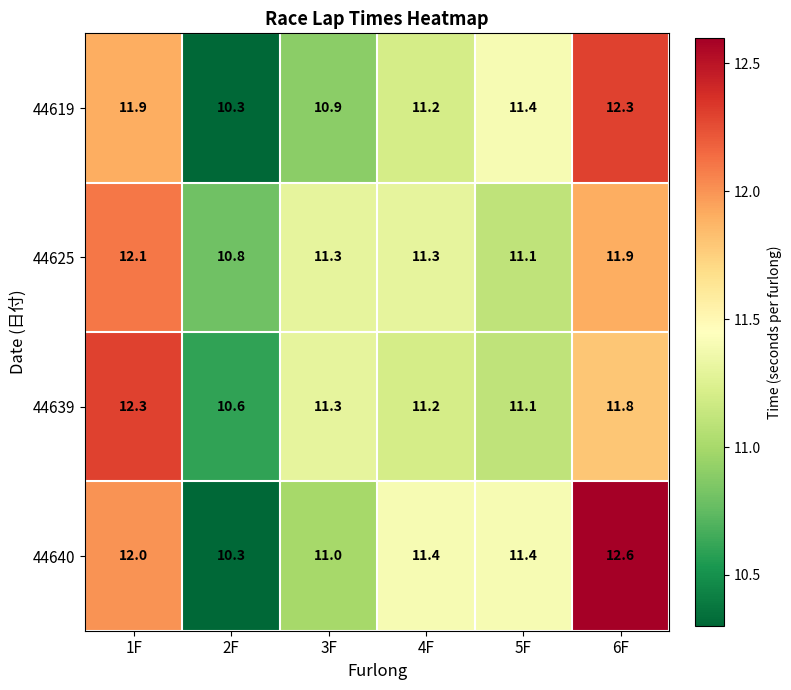

How many categories are shown in the chart?

6